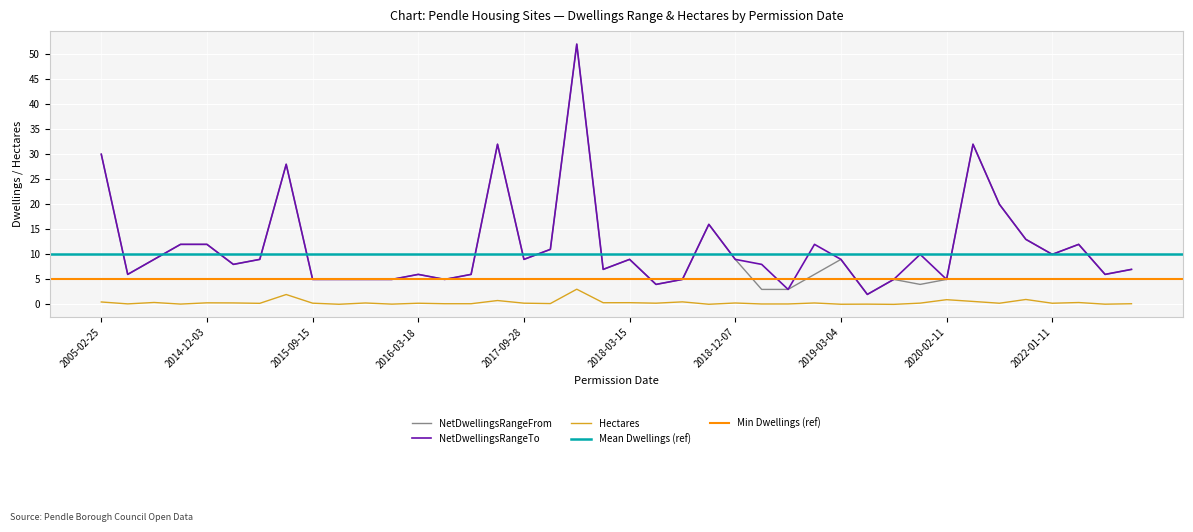

What is the minimum value for NetDwellingsRangeTo?

2.0